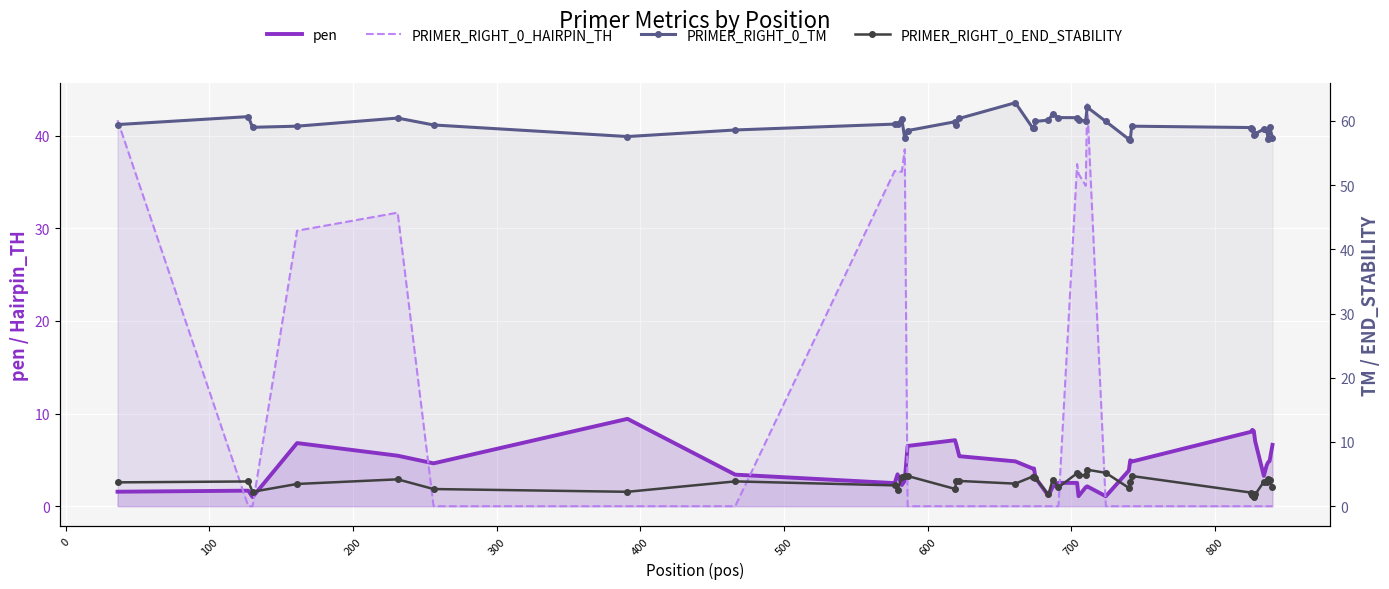

Is the value of pen at 700 greater than the value of PRIMER_RIGHT_0_TM at 29?

No